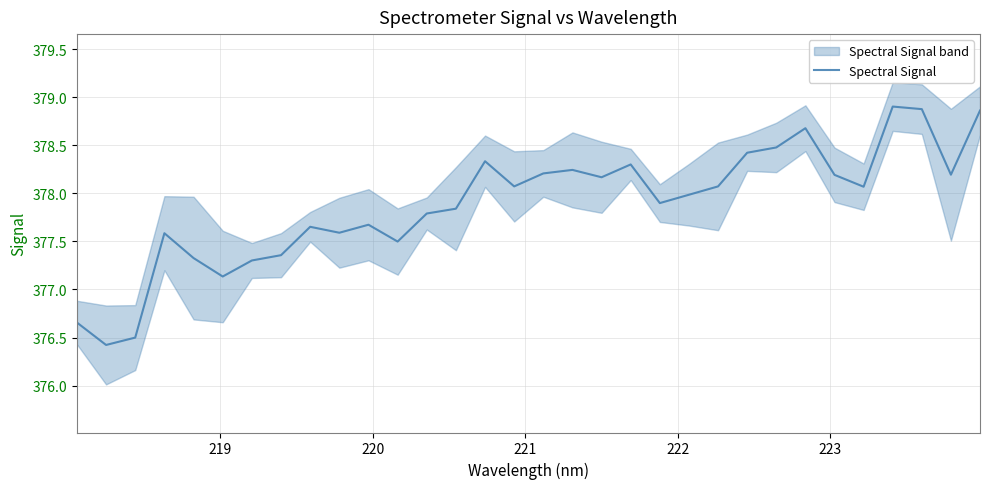

What is the maximum value for Spectral Signal?

378.9